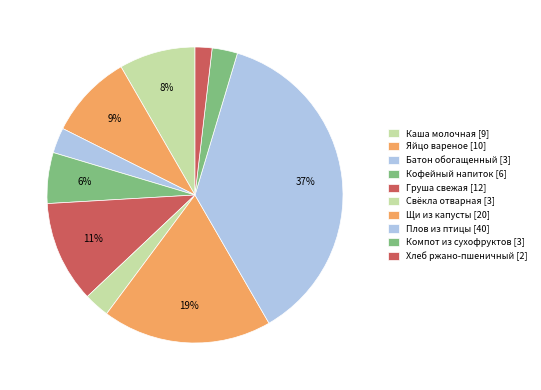

How many segments does this pie chart have?

10